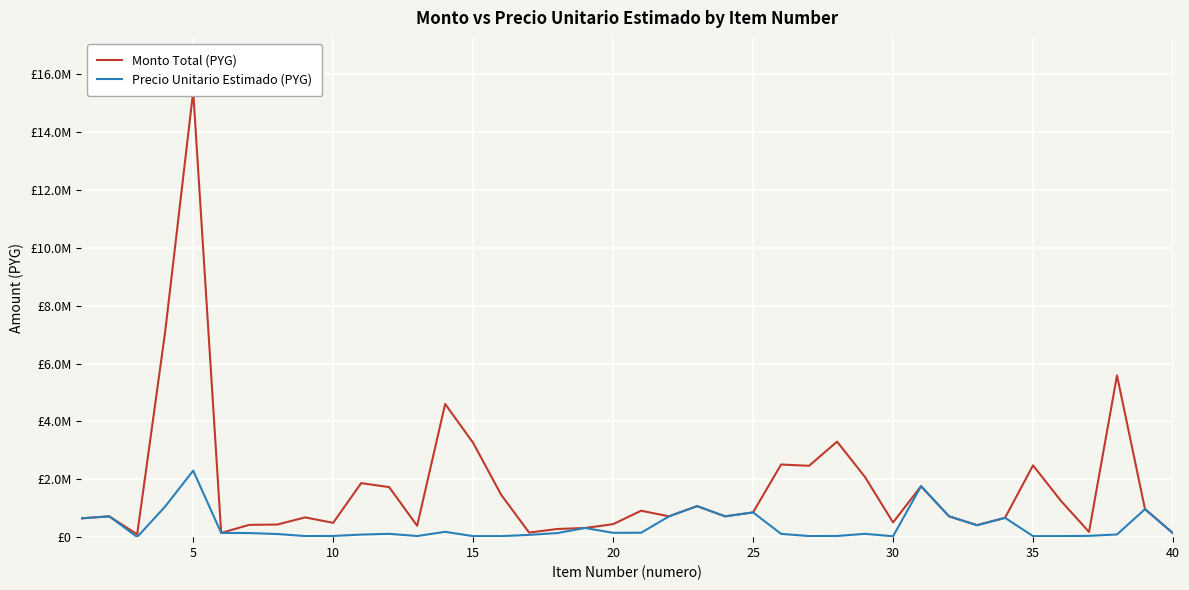

What is the difference between the maximum and minimum values in the Monto Total (PYG) series?

15313434